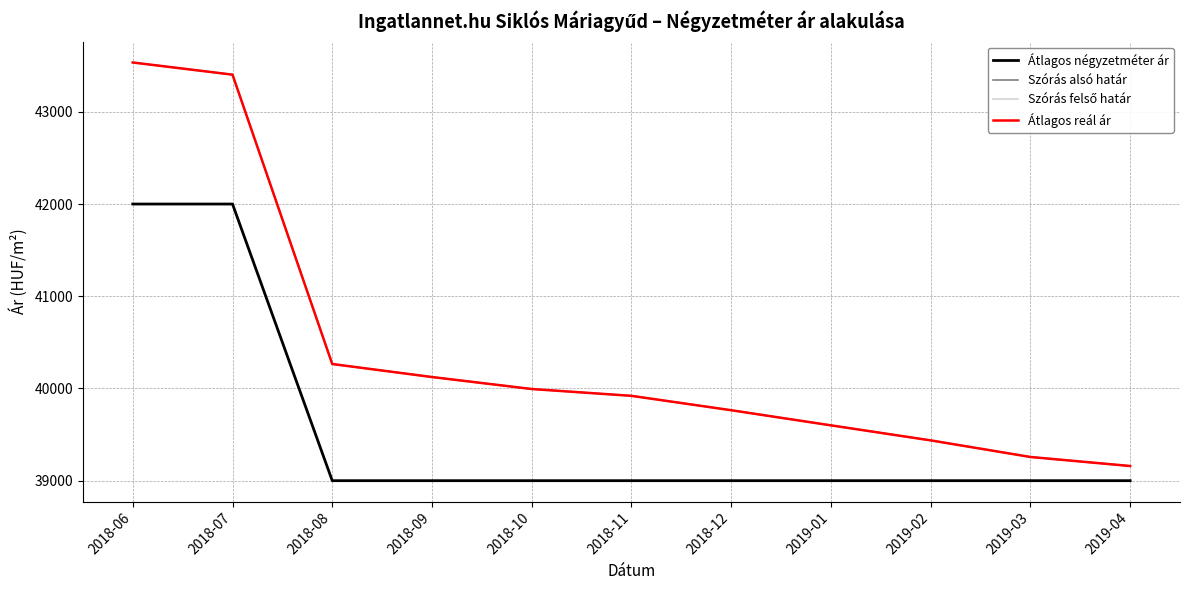

At which category is the sum across all series the highest?

2018-06